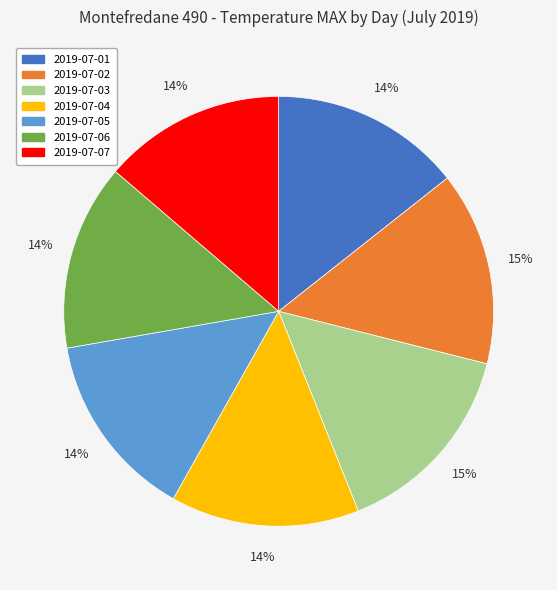

Count the number of slices in the pie.

7